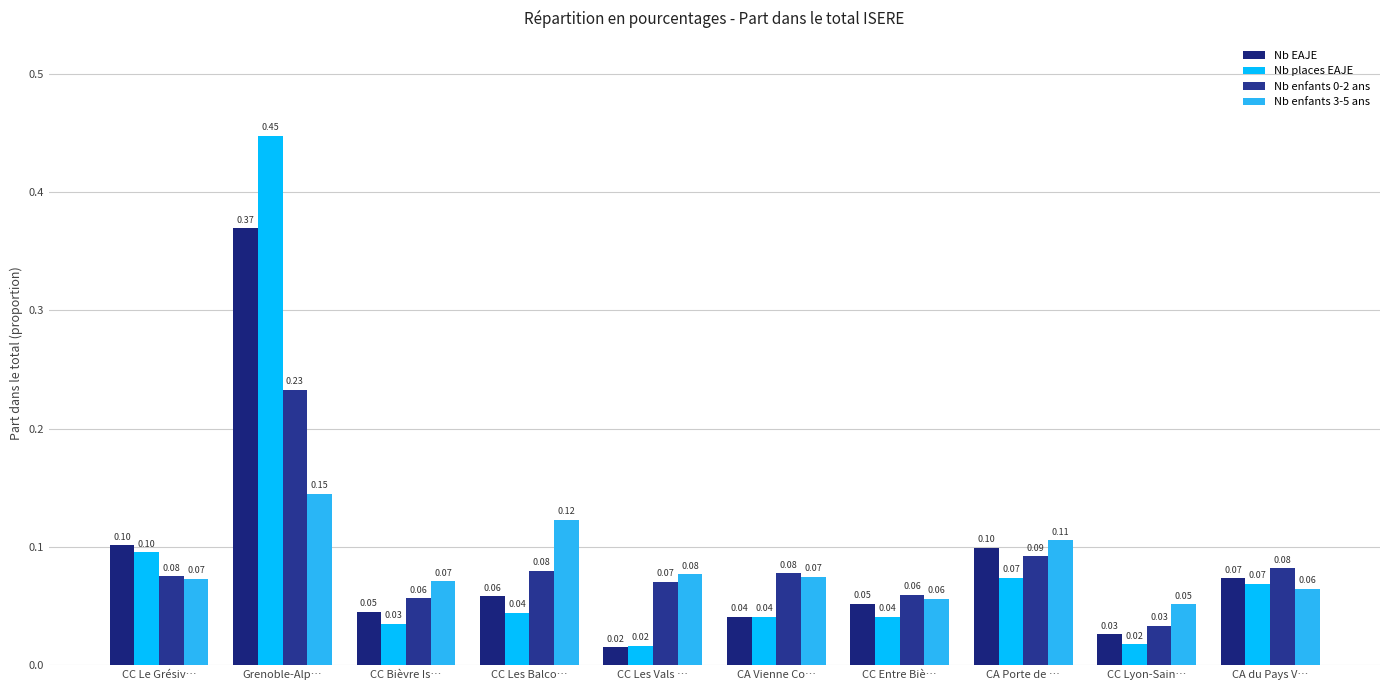

Does the chart contain any negative values?

No